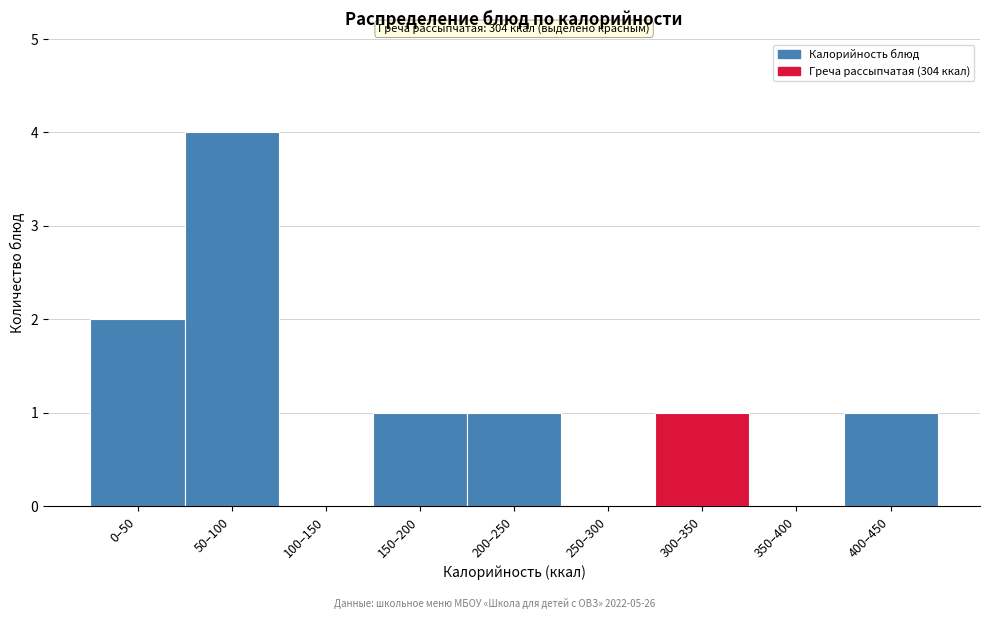

Reading left to right, what are all the values shown in this chart?

0–50=2	50–100=4	100–150=0	150–200=1	200–250=1	250–300=0	300–350=1	350–400=0	400–450=1